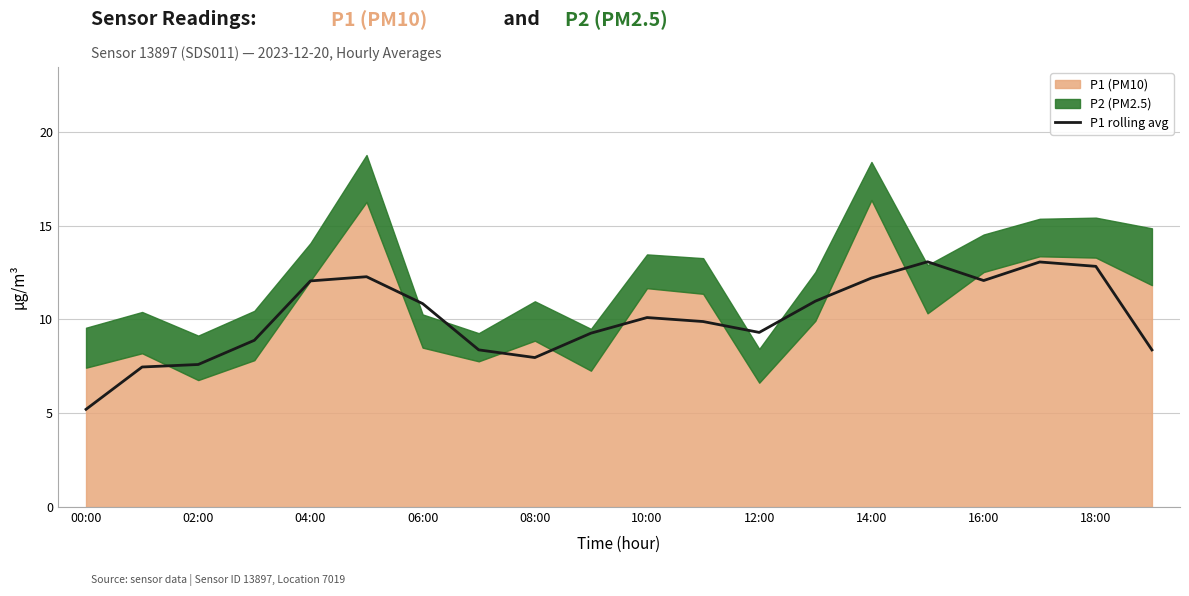

Is it true that P1 rolling avg equals 3.7 at 04:00?

False